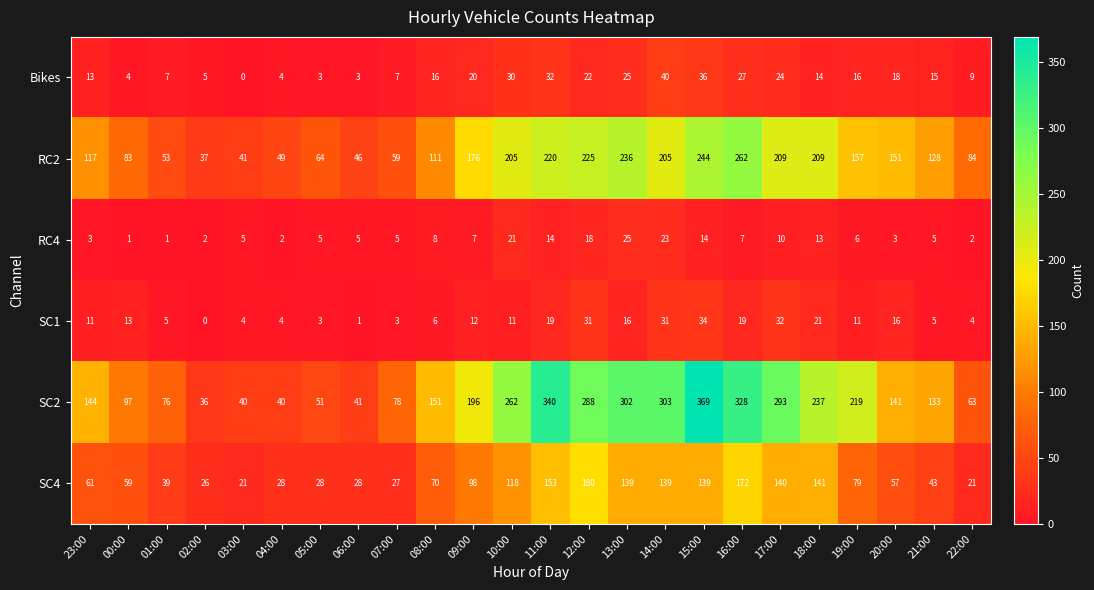

Is it true that SC2 equals 36 at 02:00?

True